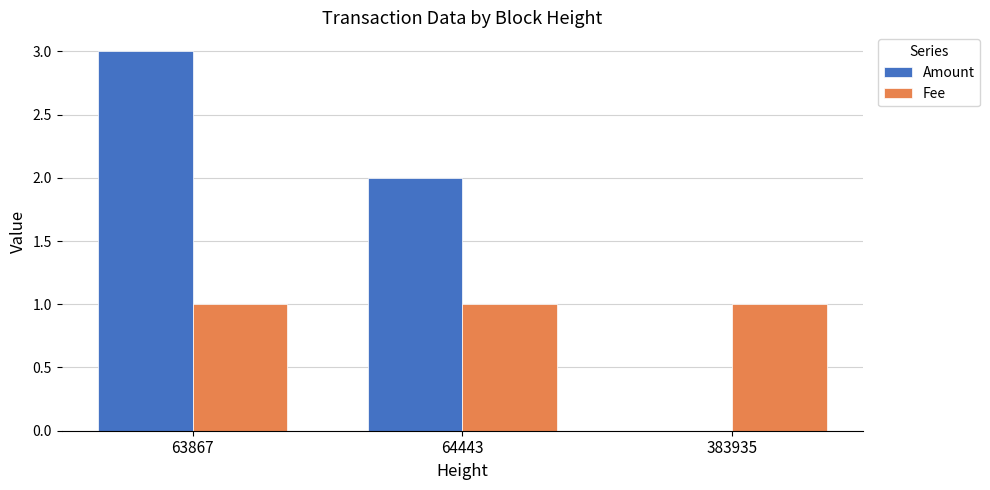

How many positive values does the Amount series have?

2